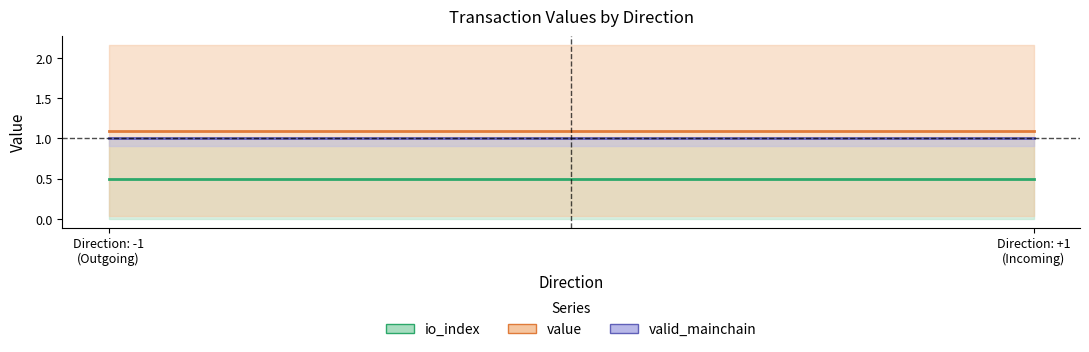

What is the average value of the valid_mainchain series?

1.0